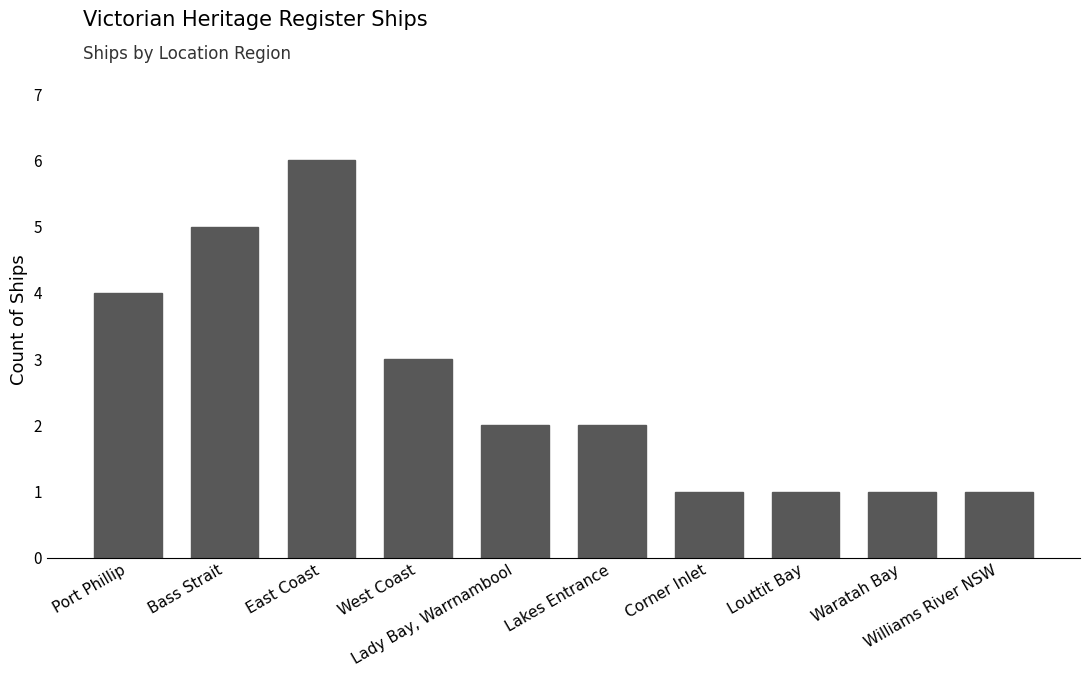

True or false: the data shows 3 at West Coast.

True